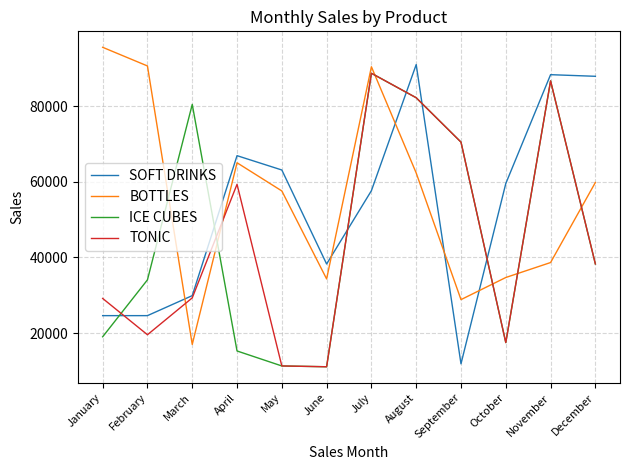

What is the sum of the ICE CUBES values at October and December?

55824